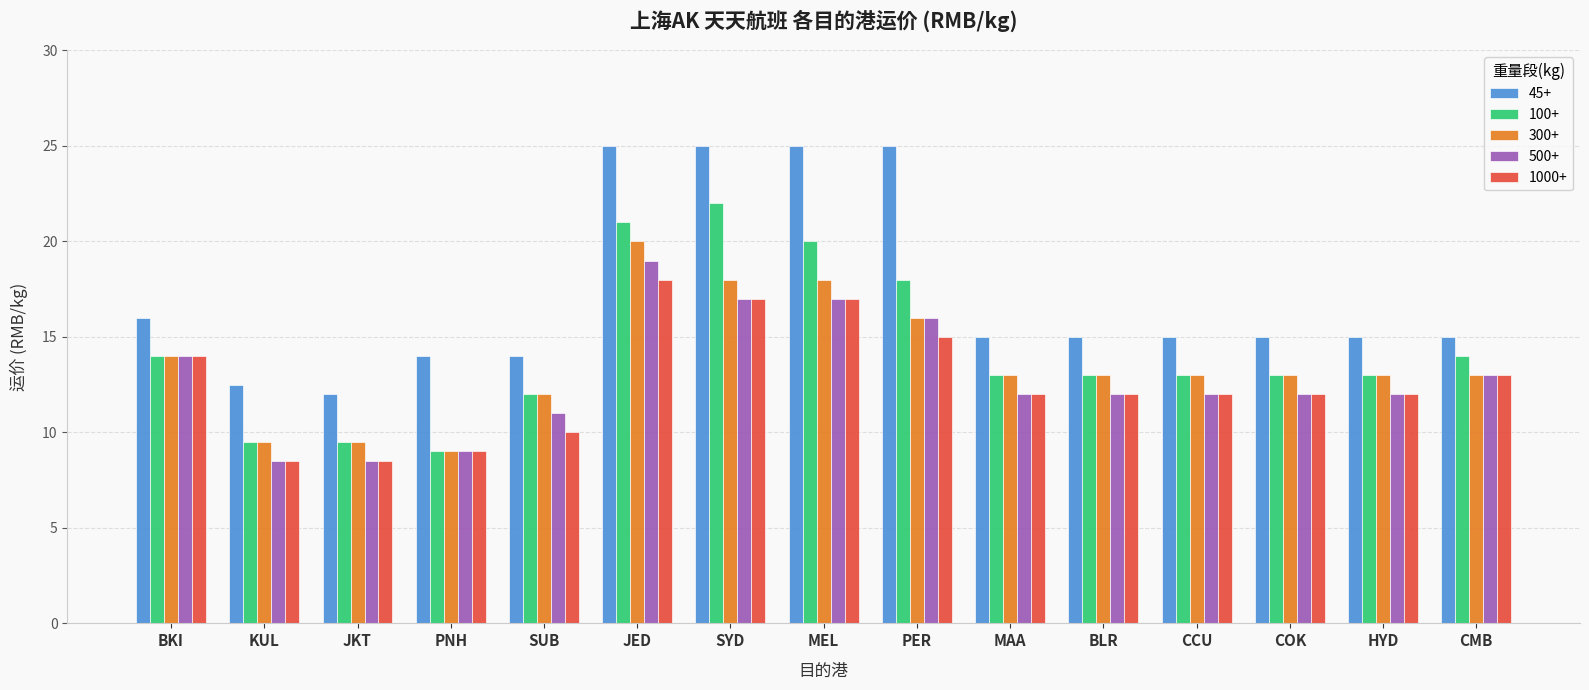

What is the label of the 5th bar from the right?

BLR